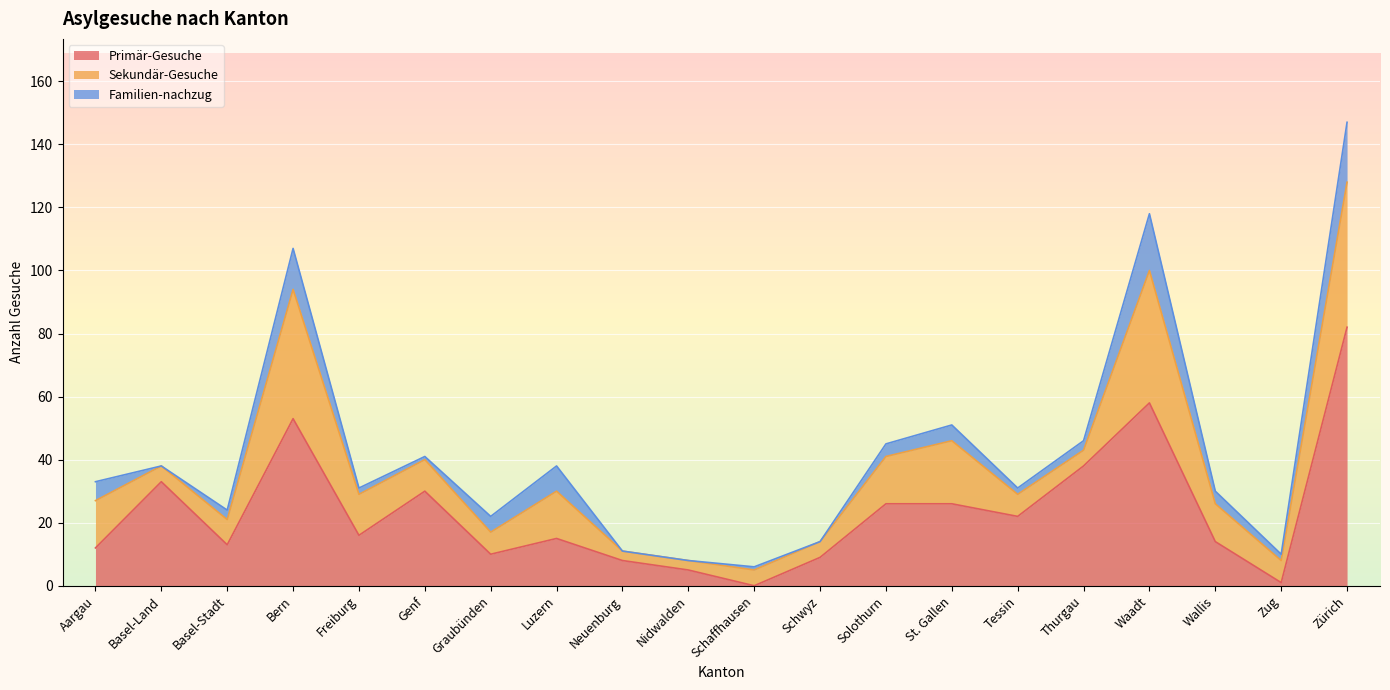

Reading left to right, list all the values displayed in this chart.

Primär-Gesuche: 12	33	13	53	16	30	10	15	8	5	0	9	26	26	22	38	58	14	1	82
Sekundär-Gesuche: 15	5	8	41	13	10	7	15	3	3	5	5	15	20	7	5	42	12	7	46
Familien-nachzug: 6	0	3	13	2	1	5	8	0	0	1	0	4	5	2	3	18	4	2	19